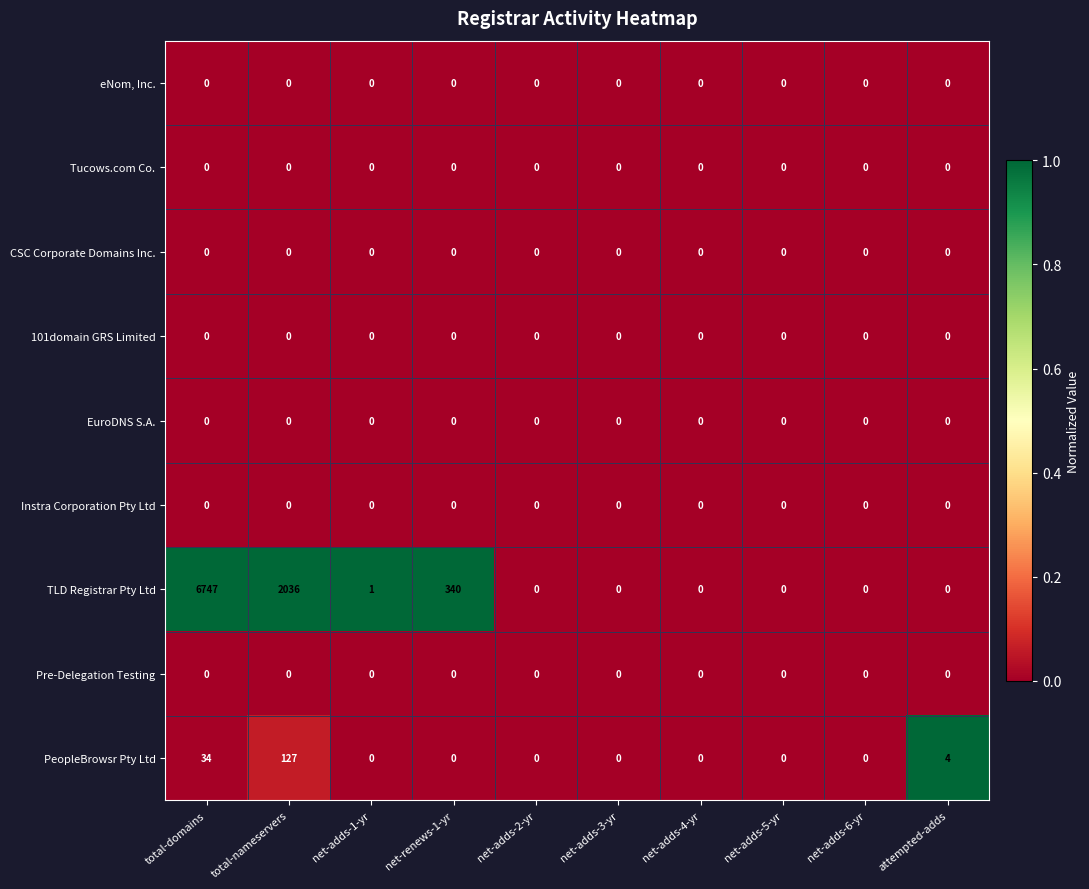

At which category is the sum across all series the highest?

total-domains